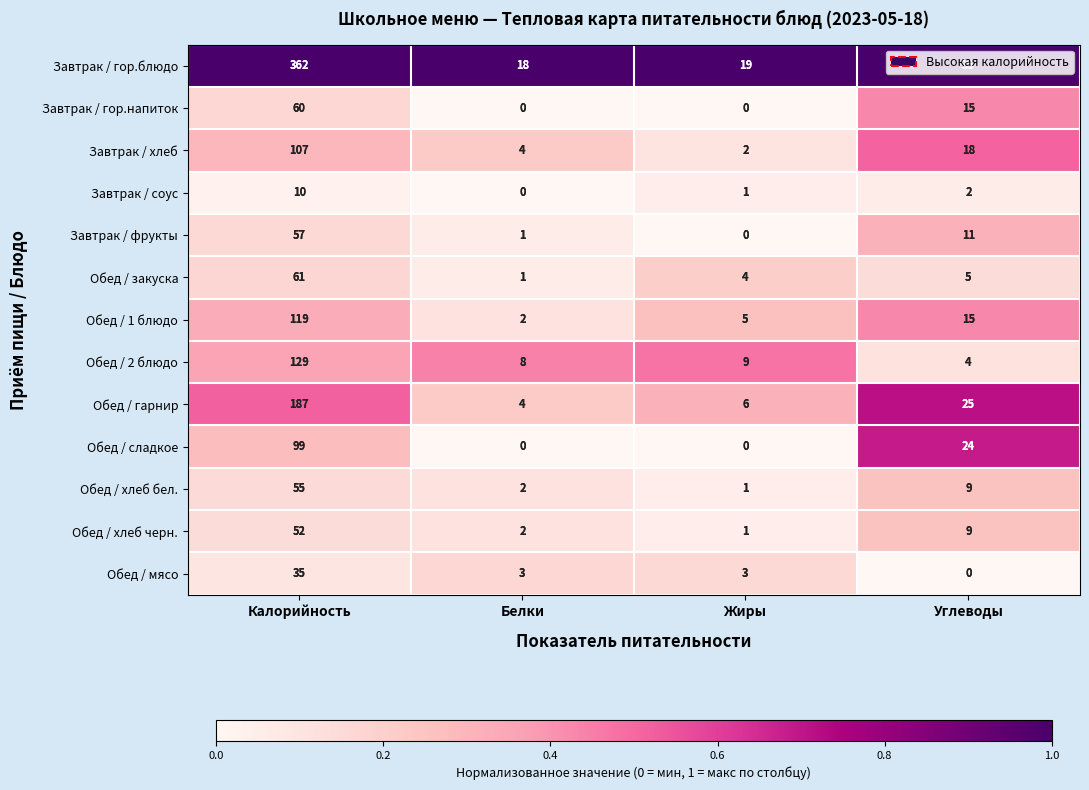

What is the maximum value shown in the chart?

362